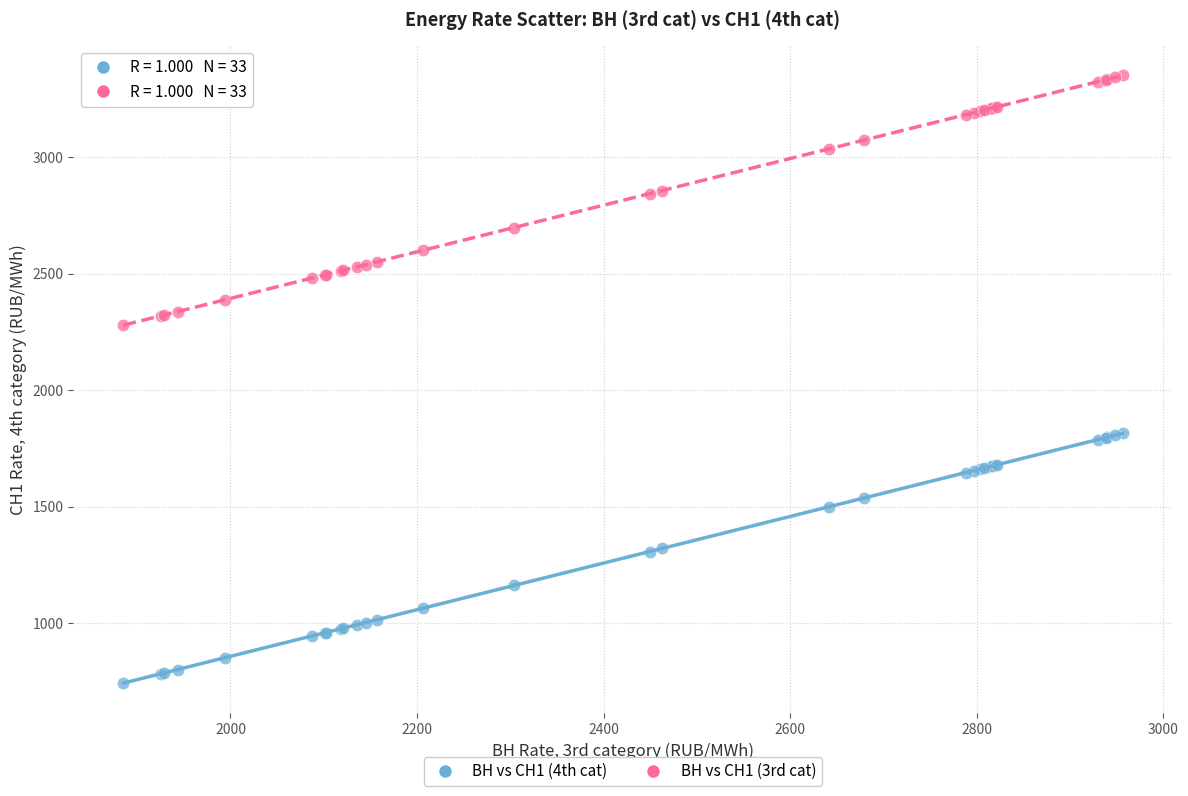

Which series reaches the minimum Y coordinate?

ВН vs СН1 (4th cat)